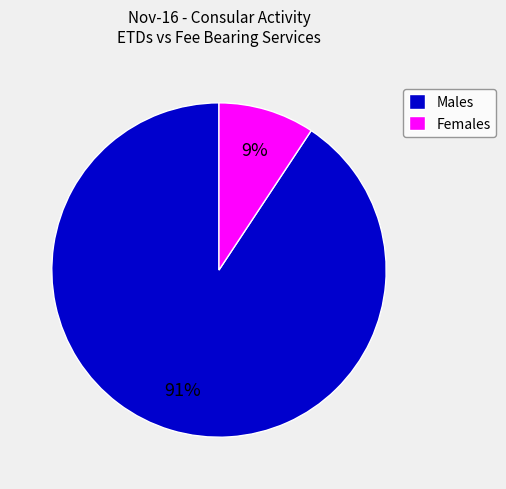

To the nearest percent, what is the combined percentage of Females and Males?

100%